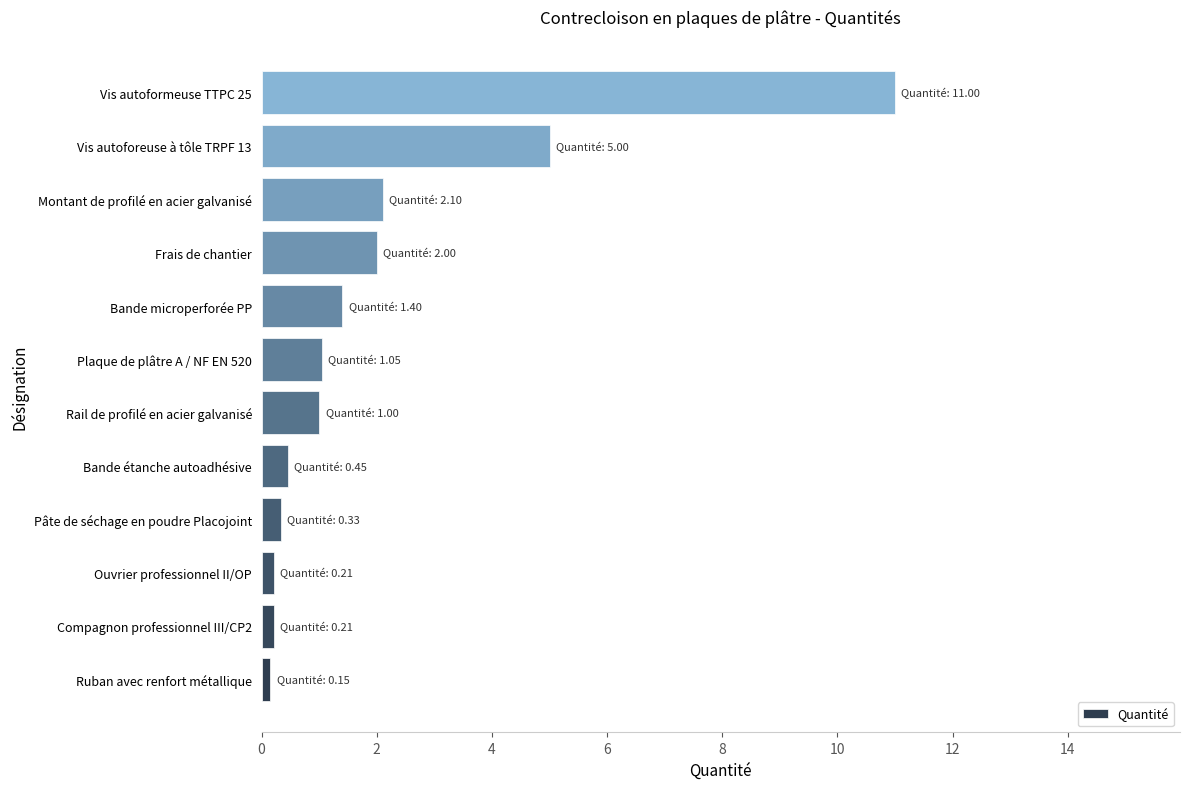

What is the difference between the maximum and second lowest values?

10.8